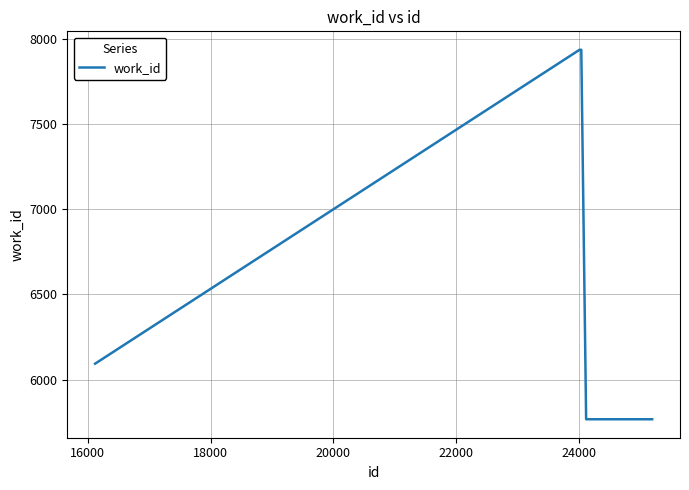

What is the minimum value shown in the chart?

5767